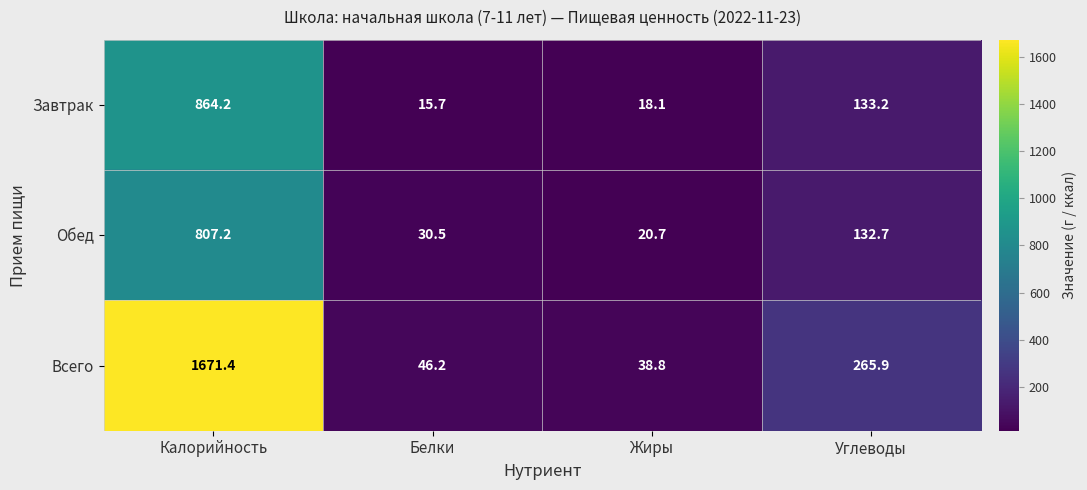

What is the total value across all series at Калорийность?

3342.8